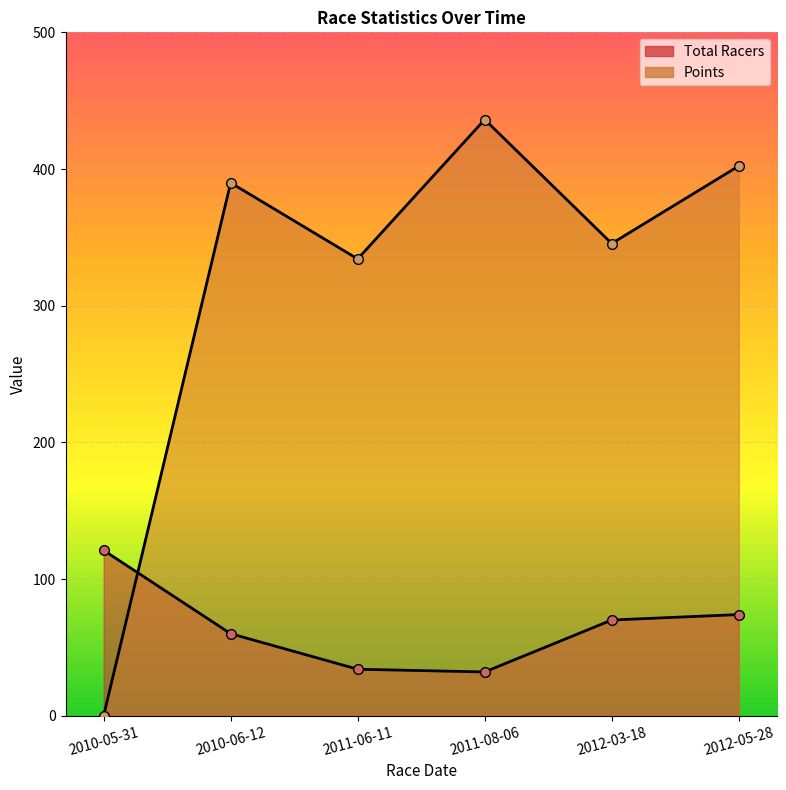

List the labels in order of Points value, largest first.

2011-08-06, 2012-05-28, 2010-06-12, 2012-03-18, 2011-06-11, 2010-05-31